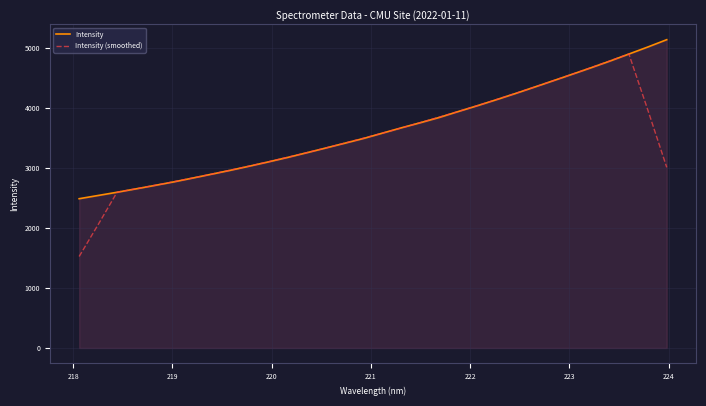

At how many categories does at least one series exceed 1706?

32